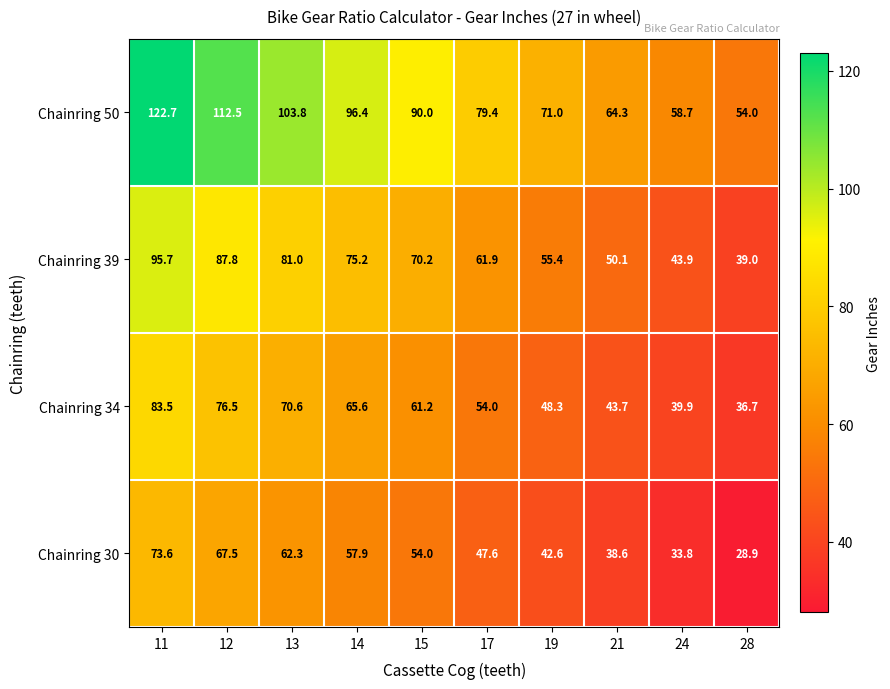

The value of Chainring 30 at 14 is 102.3. True or false?

False